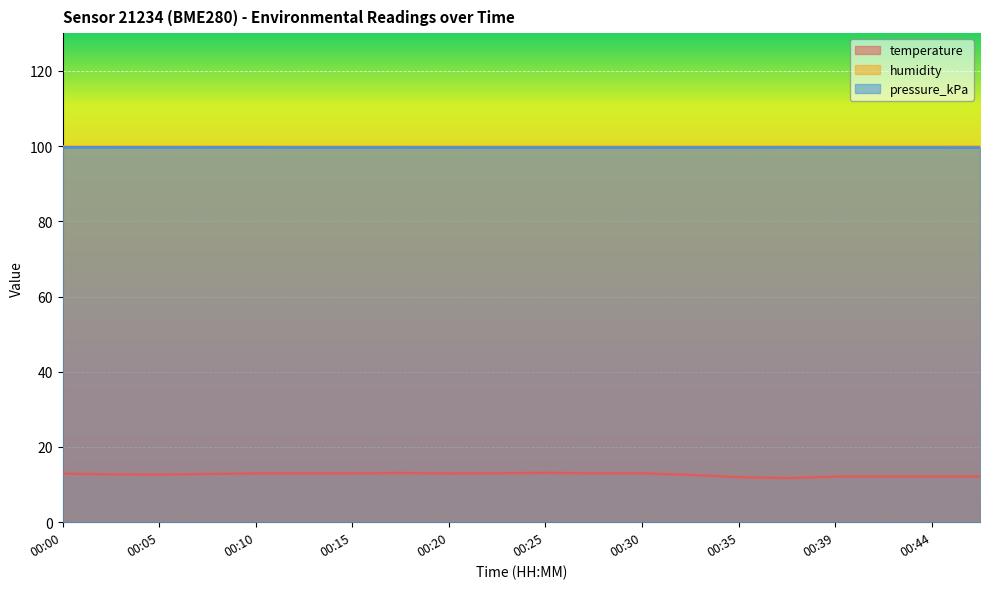

What are all the series names shown in the legend?

temperature, humidity, pressure_kPa